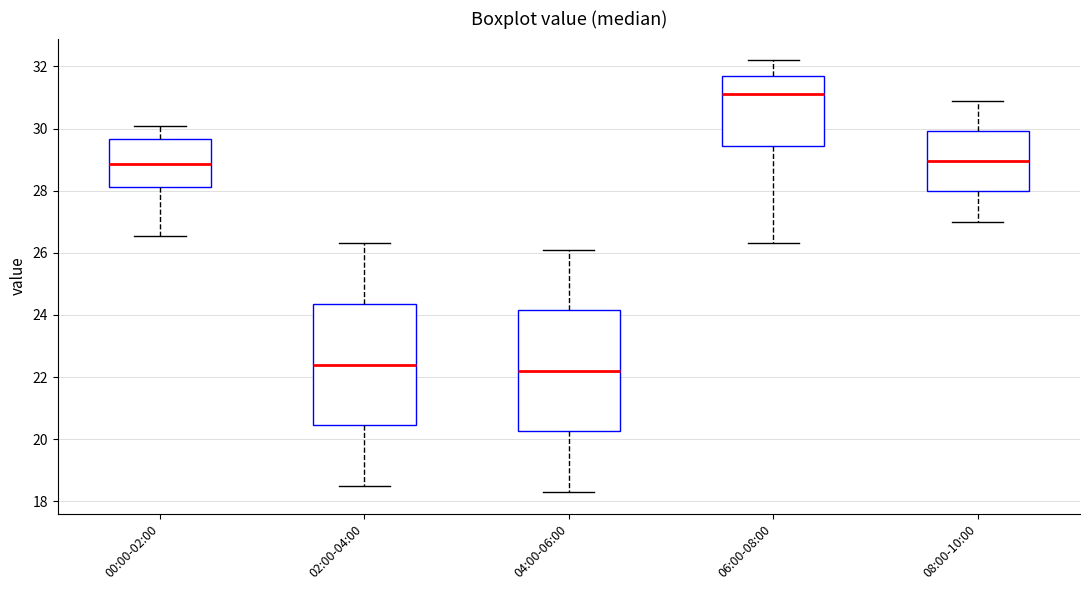

Where does the median line of the box for 04:00-06:00 sit on the y-axis? The values are not printed on the chart, so give them approximately, as read against the axis.

22.2